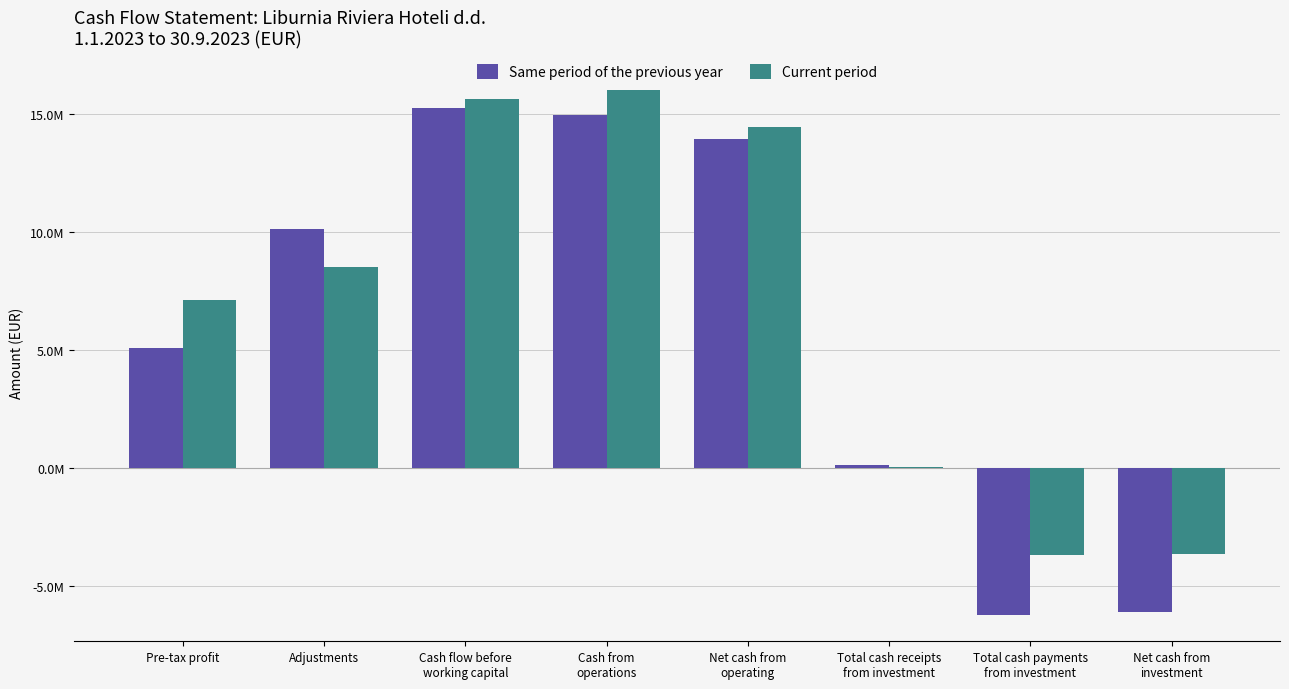

What is the difference between the Same period of the previous year values at Cash flow before
working capital and Cash from
operations?

277667